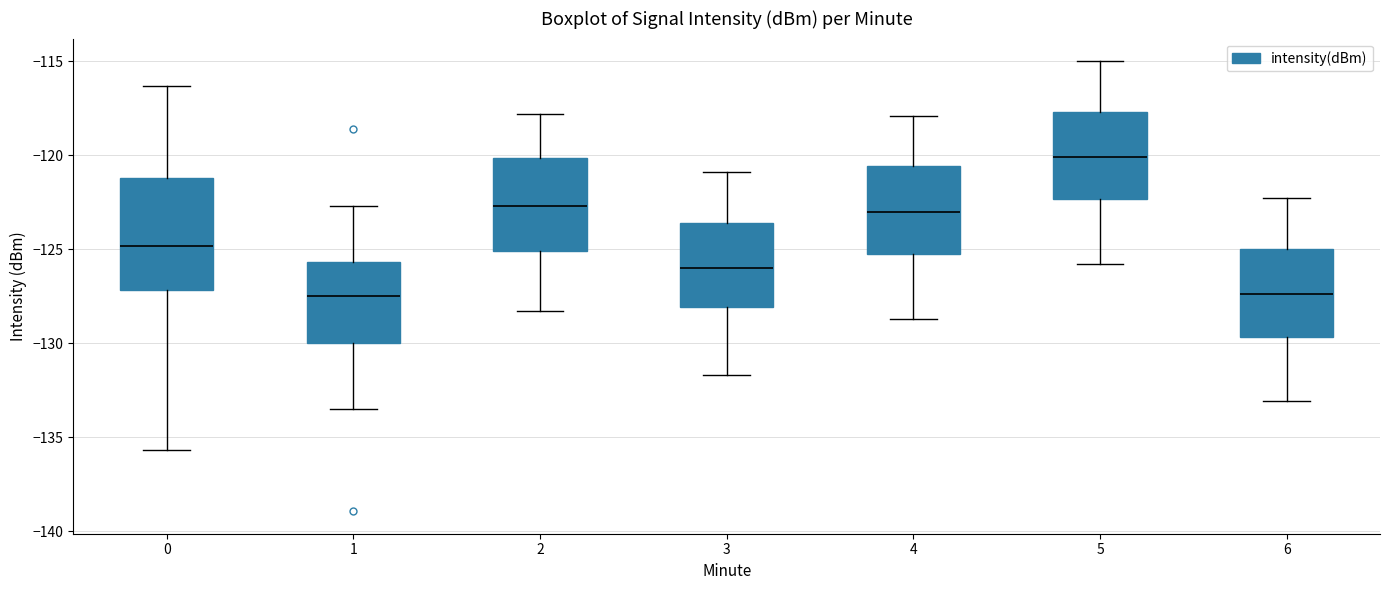

Where is the lower edge of the box at x = 6 on the y-axis? The values are not printed on the chart, so give them approximately, as read against the axis.

-129.5